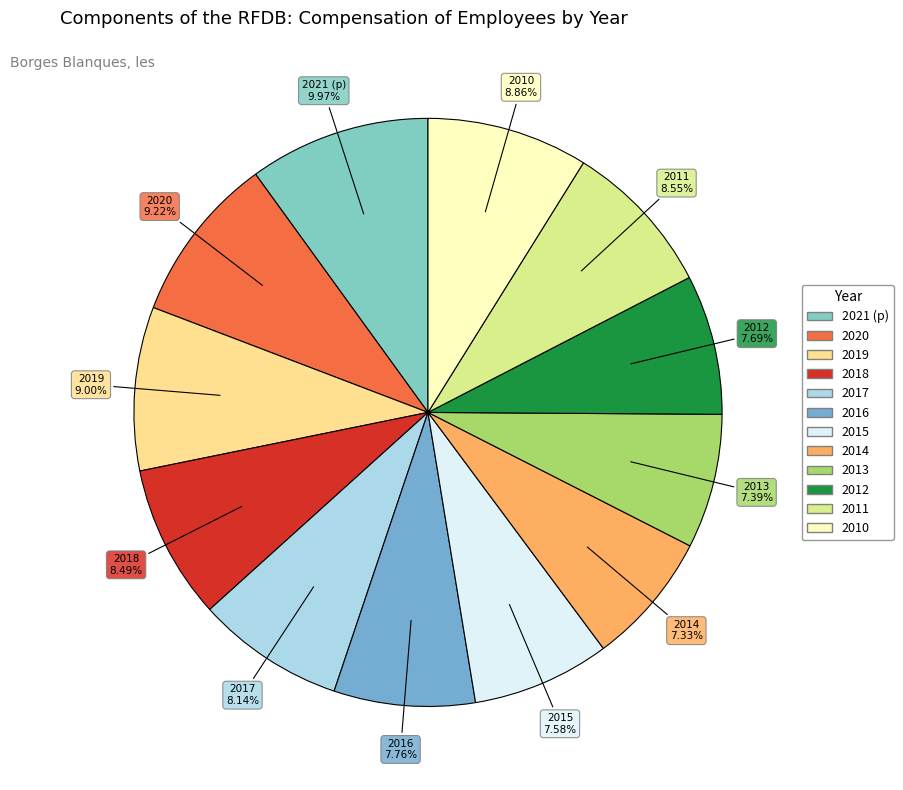

To the nearest percent, what portion does 2017 represent?

8%